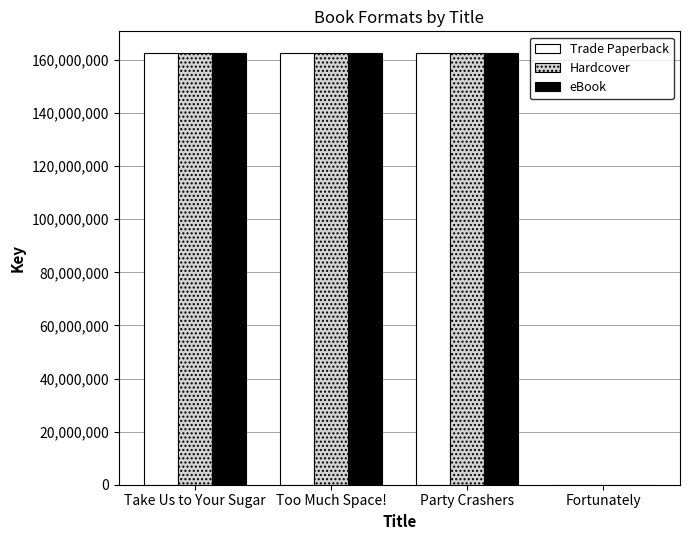

What is the total value across all series at Fortunately?

18297